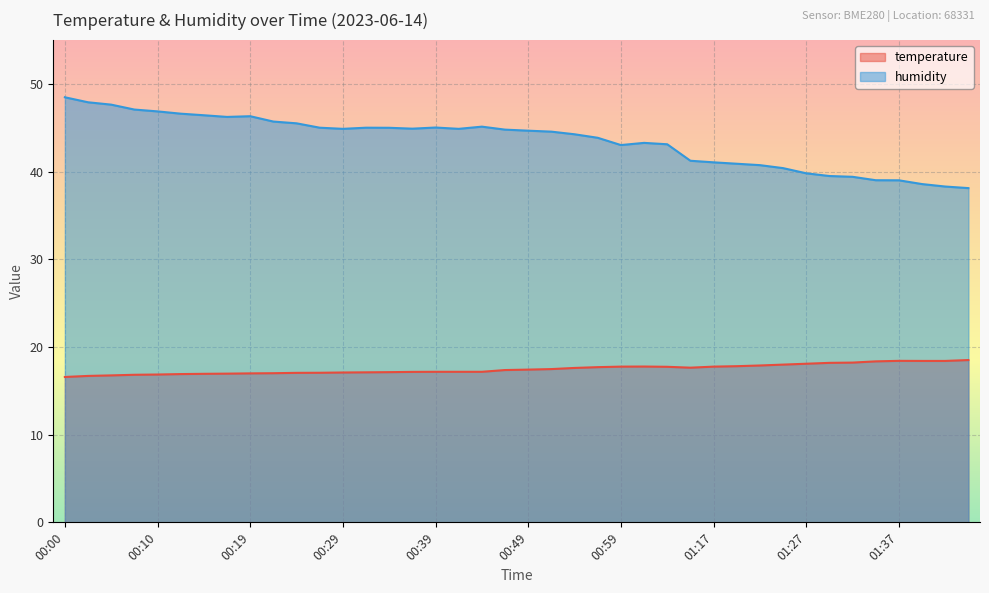

Rank the series by their average value, from highest to lowest.

humidity, temperature